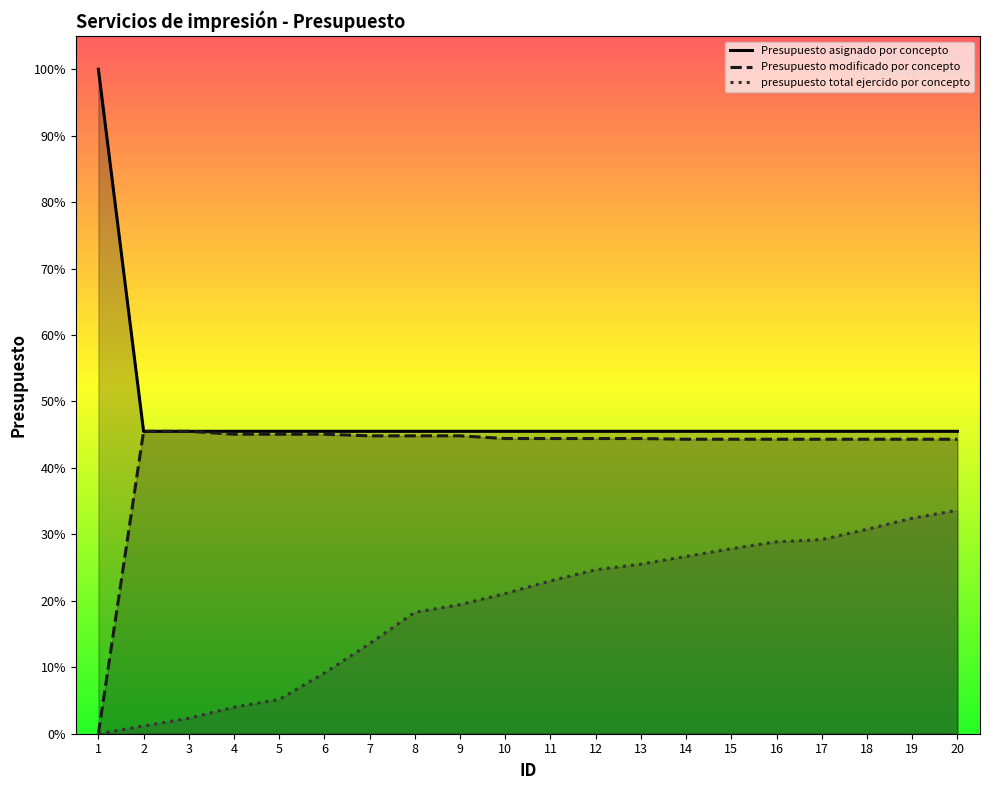

Where does the presupuesto total ejercido por concepto series first go above 460108?

11